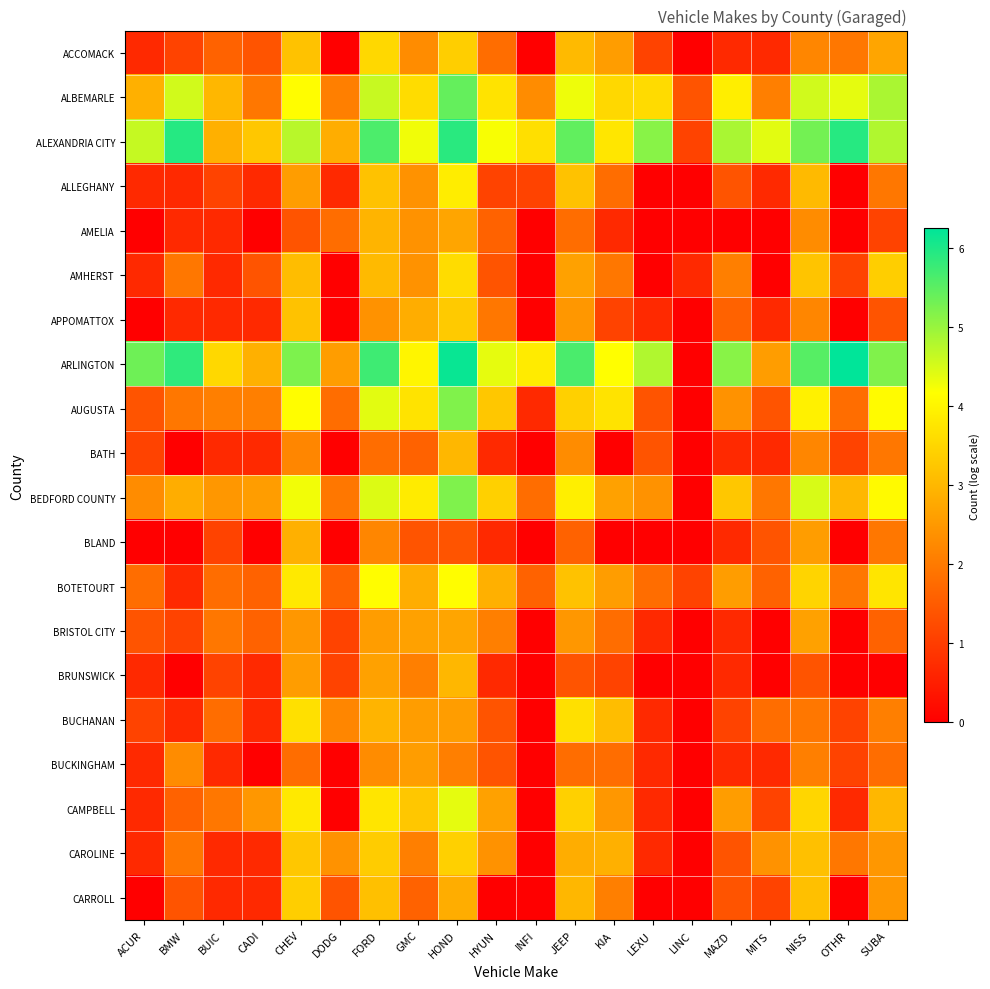

Which has a higher value, CHEV or LEXU?

CHEV